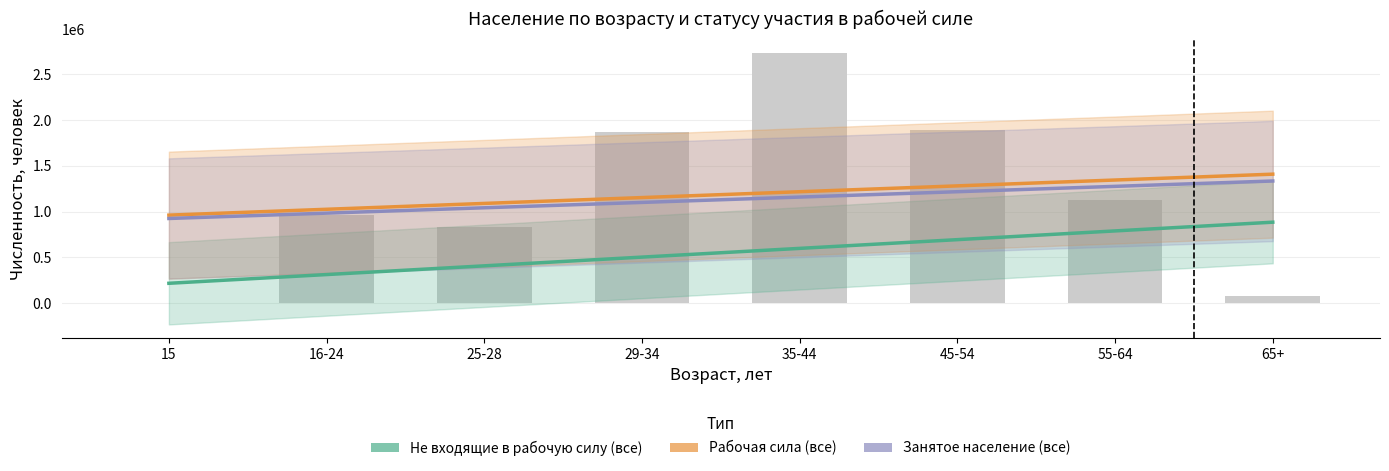

At which label does Рабочая сила (все) reach its peak?

65+